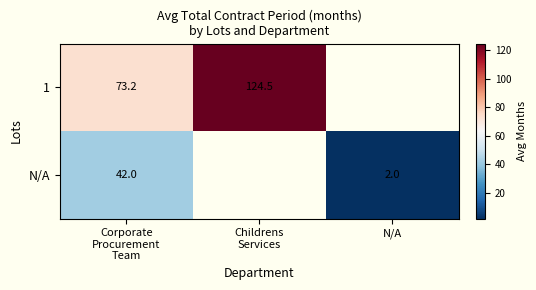

What is the total value across all series at Childrens
Services?

124.5